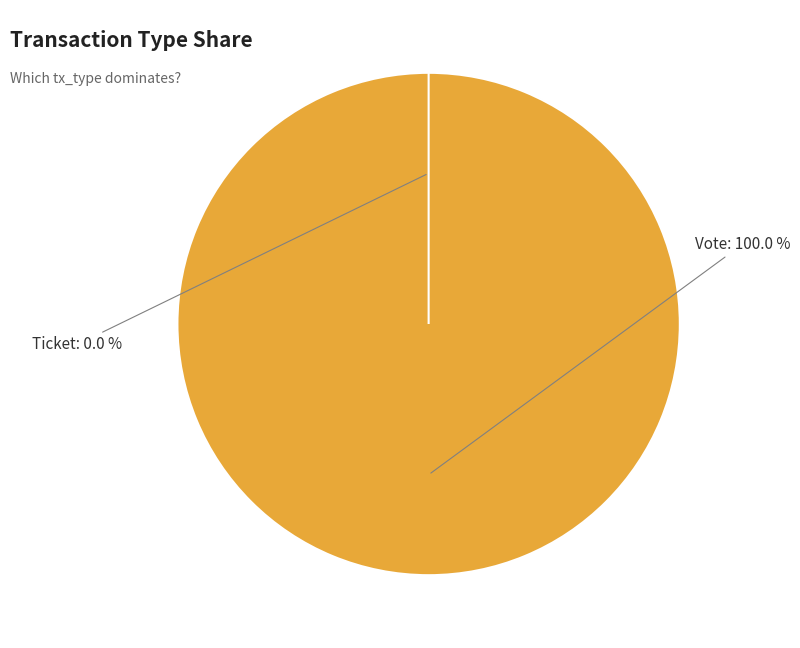

Which has a higher value, Ticket or Vote?

Vote